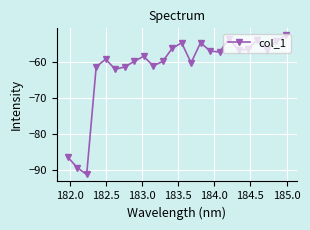

Count the number of data series in this chart.

1